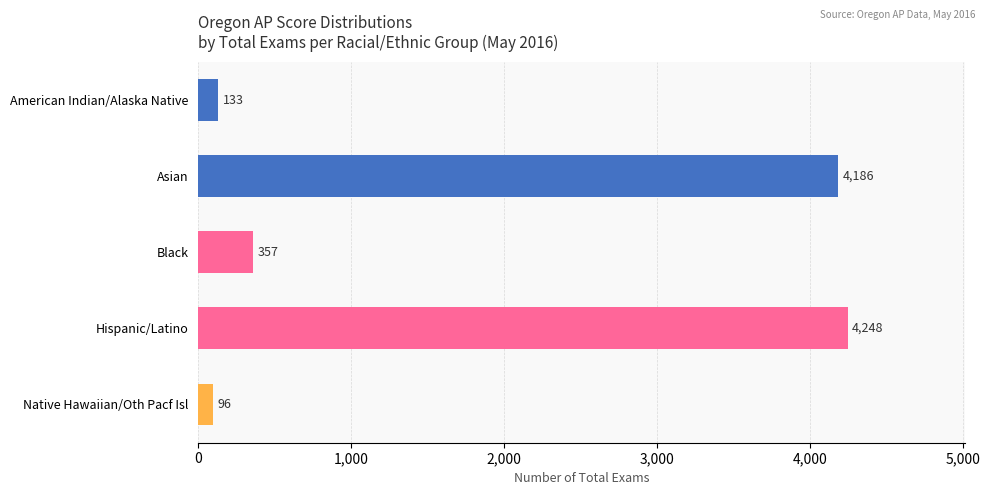

What is the difference between the maximum and second lowest values?

4115